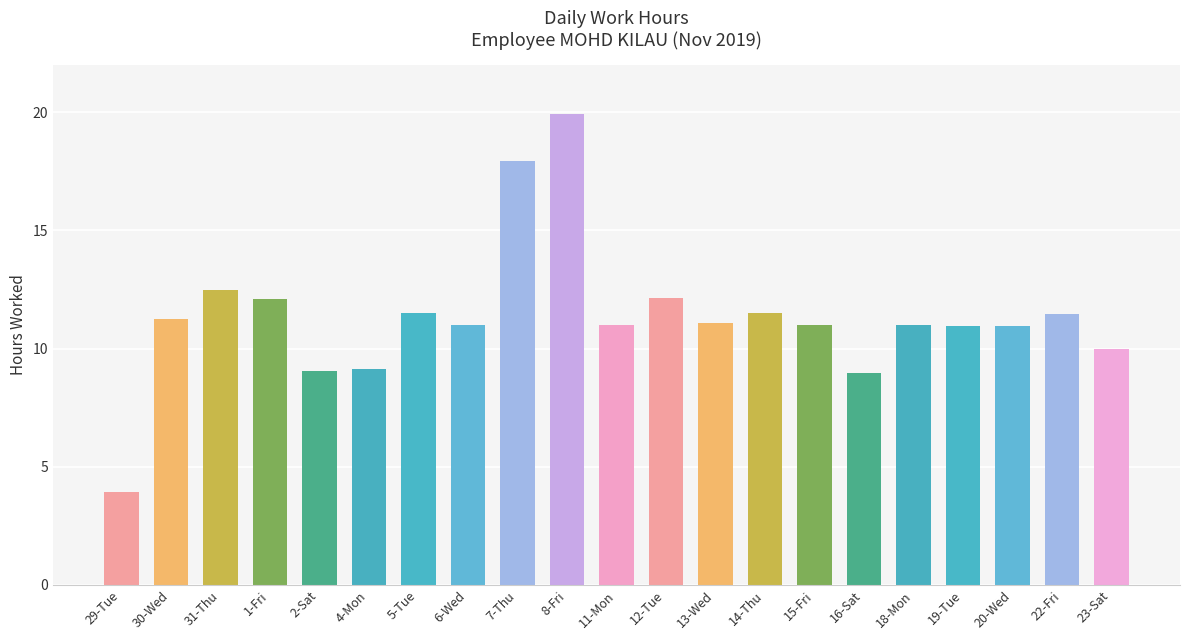

What is the change in value from 12-Tue to 20-Wed?

-1.2